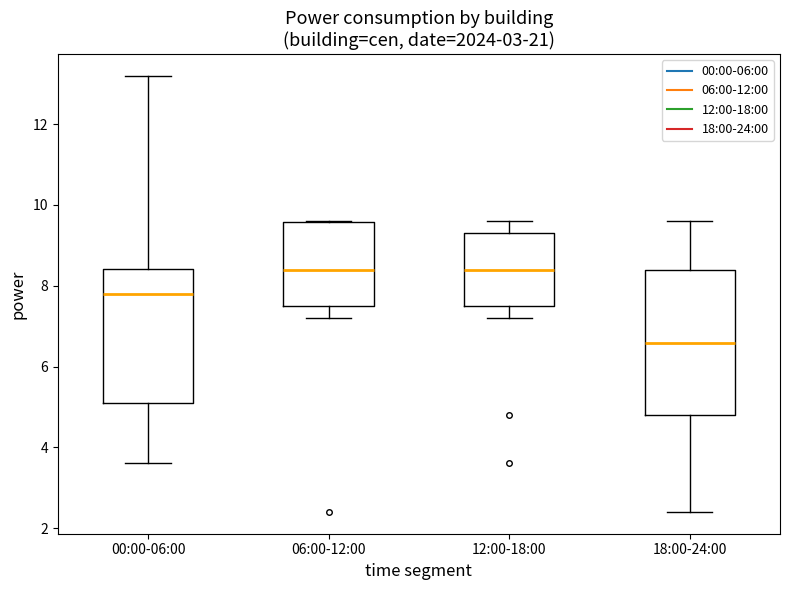

Reading left to right, read every box against the y-axis: the position of its median line, the range the box covers, and the ends of its whiskers. The values are not printed on the chart, so give them approximately, as read against the axis.

00:00-06:00: median 7.8, box 5.2 to 8.4, whiskers 3.6 to 13.2
06:00-12:00: median 8.4, box 7.6 to 9.6, whiskers 7.2 to 9.6
12:00-18:00: median 8.4, box 7.6 to 9.2, whiskers 7.2 to 9.6
18:00-24:00: median 6.6, box 4.8 to 8.4, whiskers 2.4 to 9.6